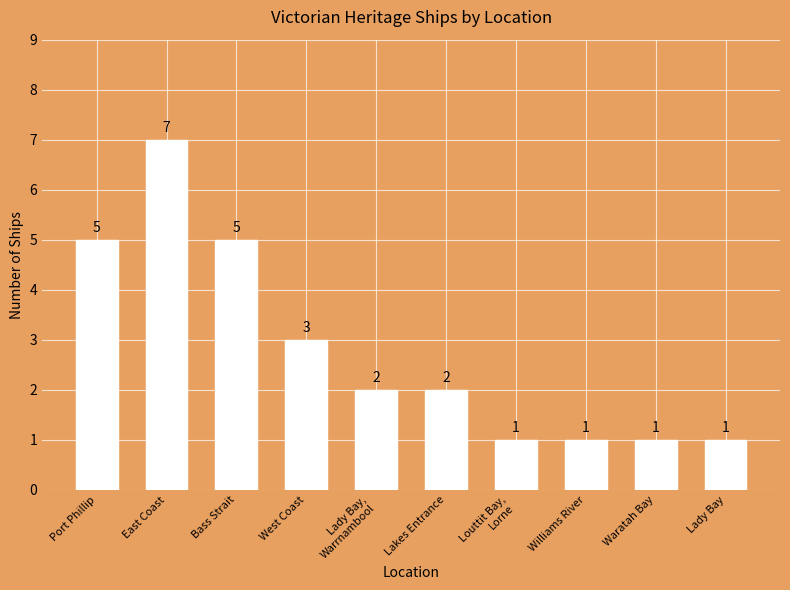

At which label does the data first exceed 2?

Port Phillip